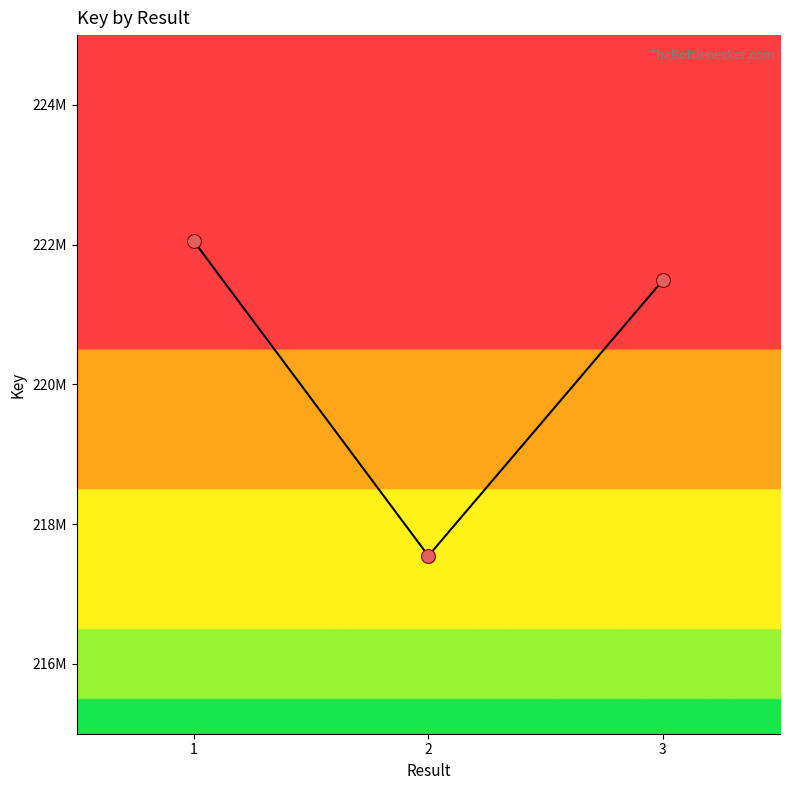

Between 1 and 2, which is larger?

1